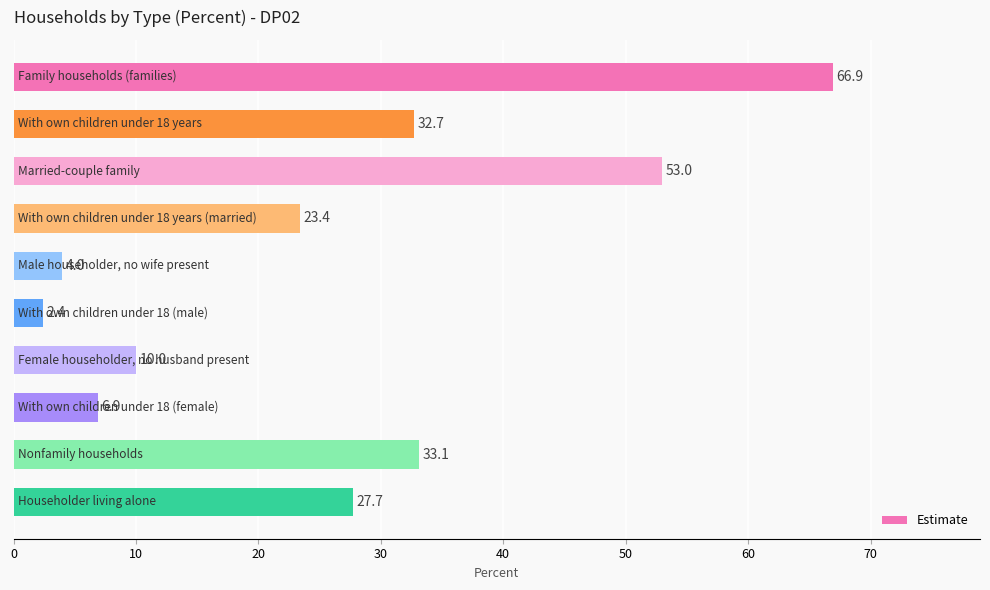

Reading top to bottom, extract all data points from this chart.

66.9	32.7	53.0	23.4	4.0	2.4	10.0	6.9	33.1	27.7